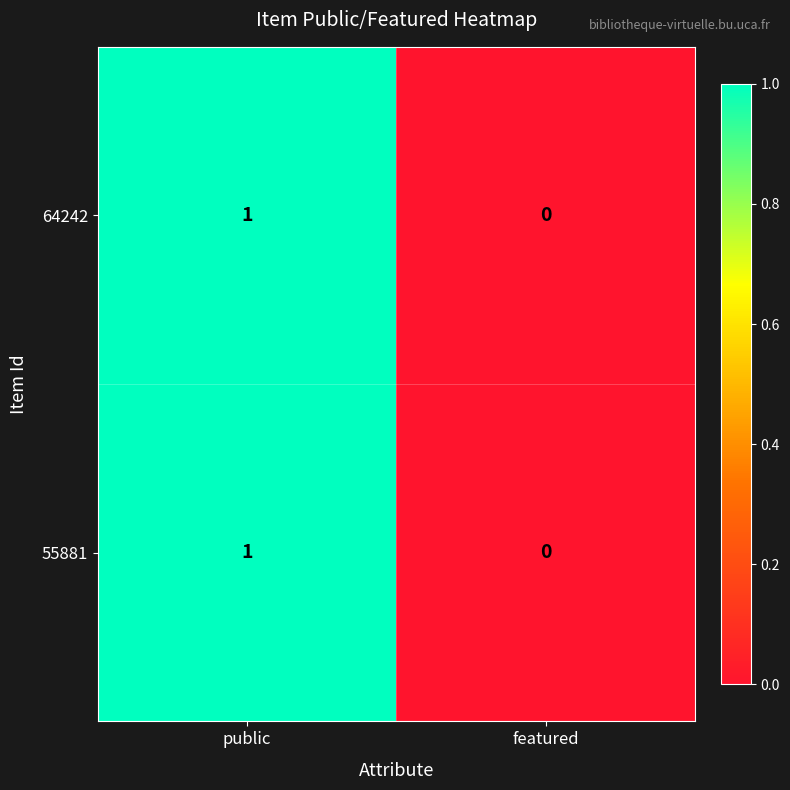

How many data points in 55881 are less than 1?

1